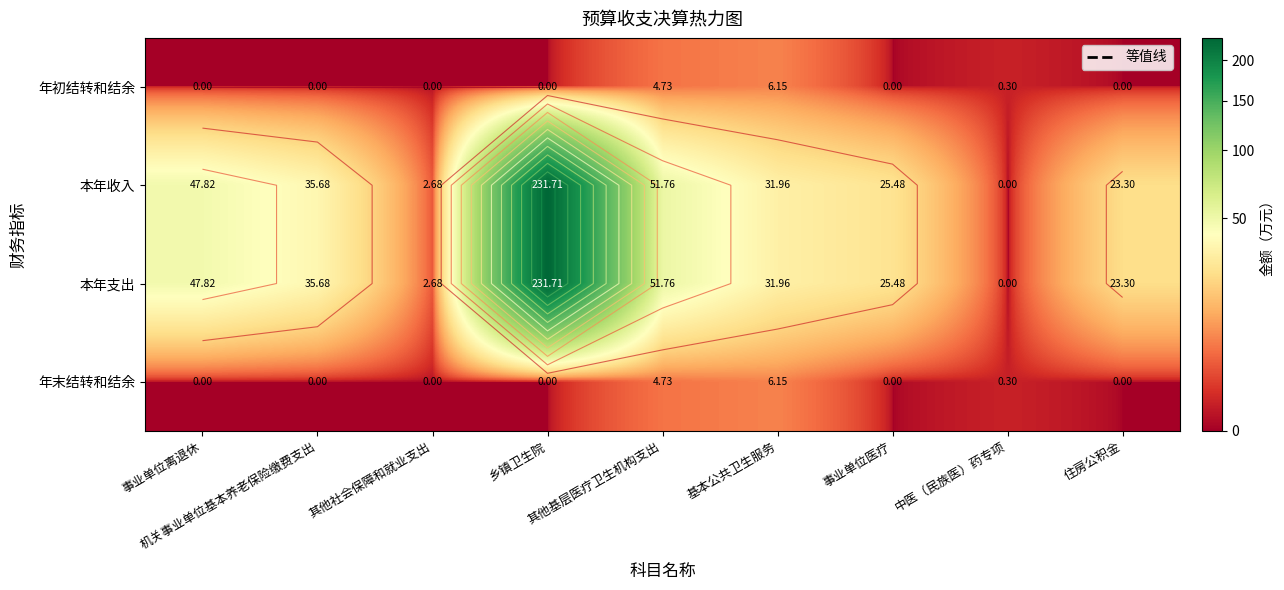

What is the average value of the 本年支出 series?

50.0